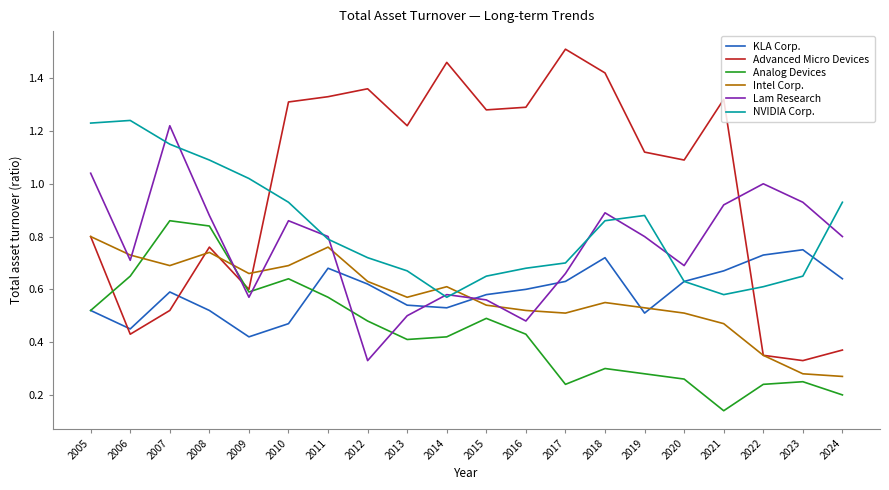

The value of Lam Research at 2014 is 0.6. True or false?

True